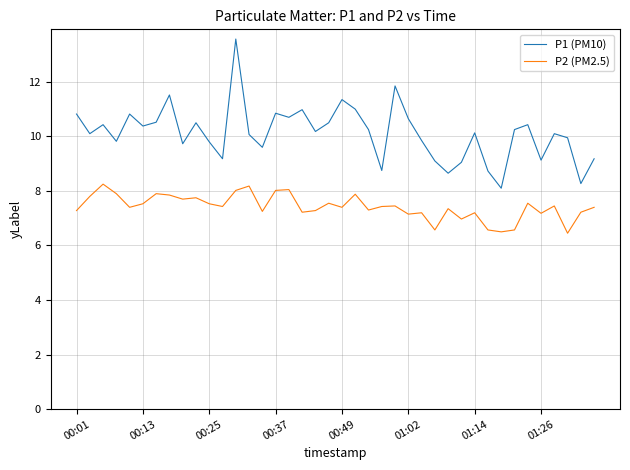

List the series in order of their peak value, highest first.

P1 (PM10), P2 (PM2.5)